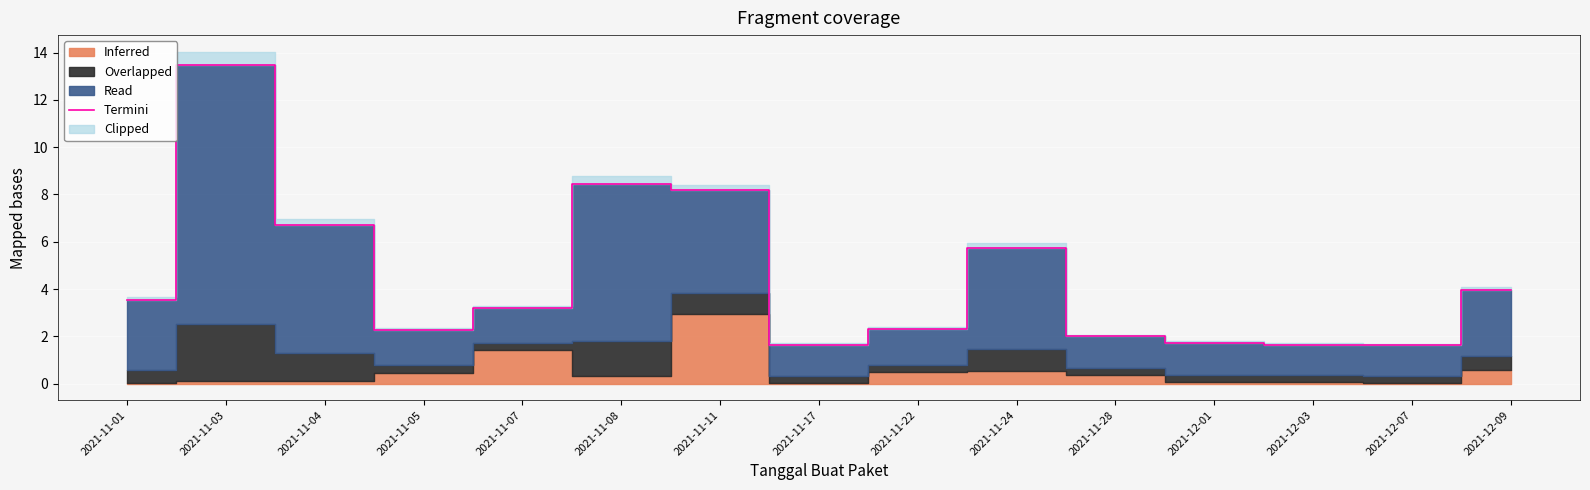

Which label corresponds to the smallest value in the chart?

2021-12-07